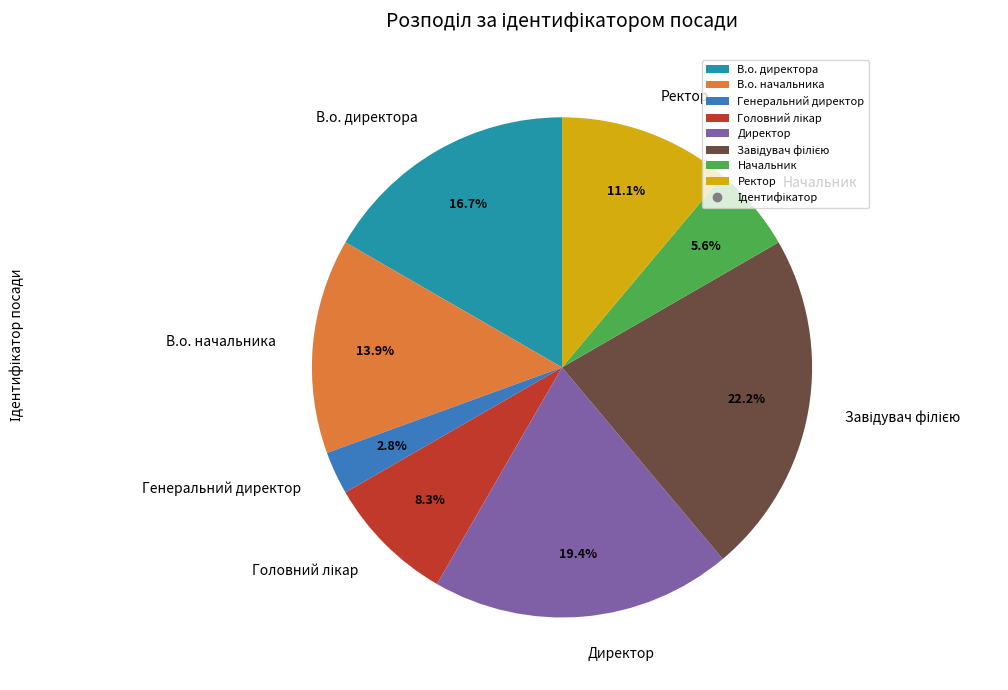

What percentage is the Ректор slice, to the nearest percent?

11%